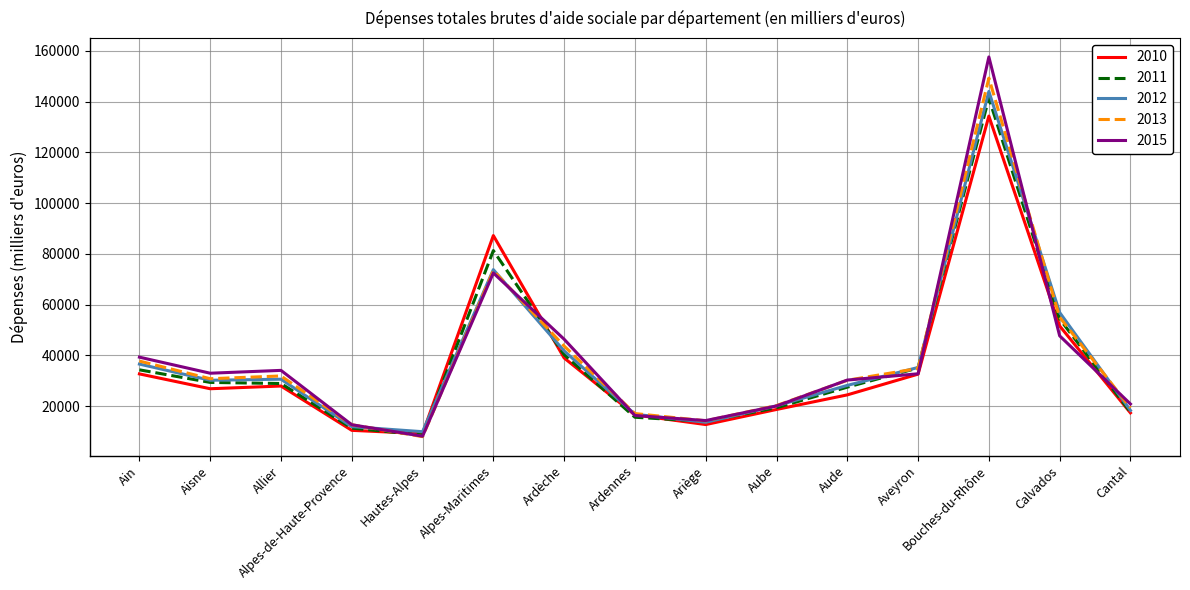

What is the highest value of the 2012 series?

144038